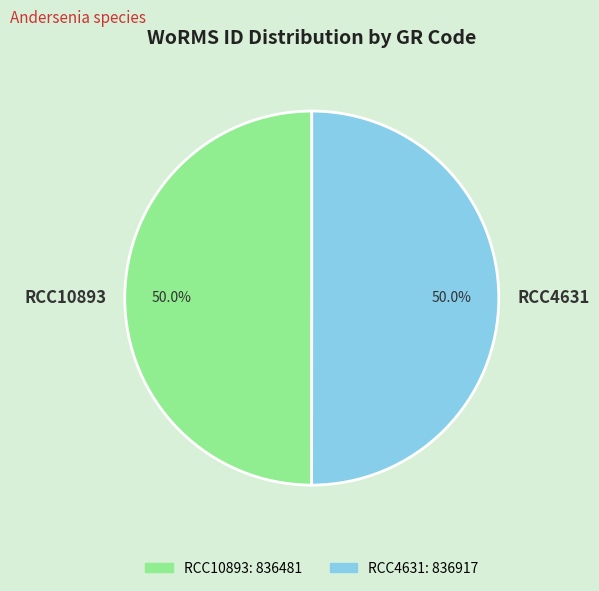

What percentage do RCC10893 and RCC4631 together represent?

100.0%